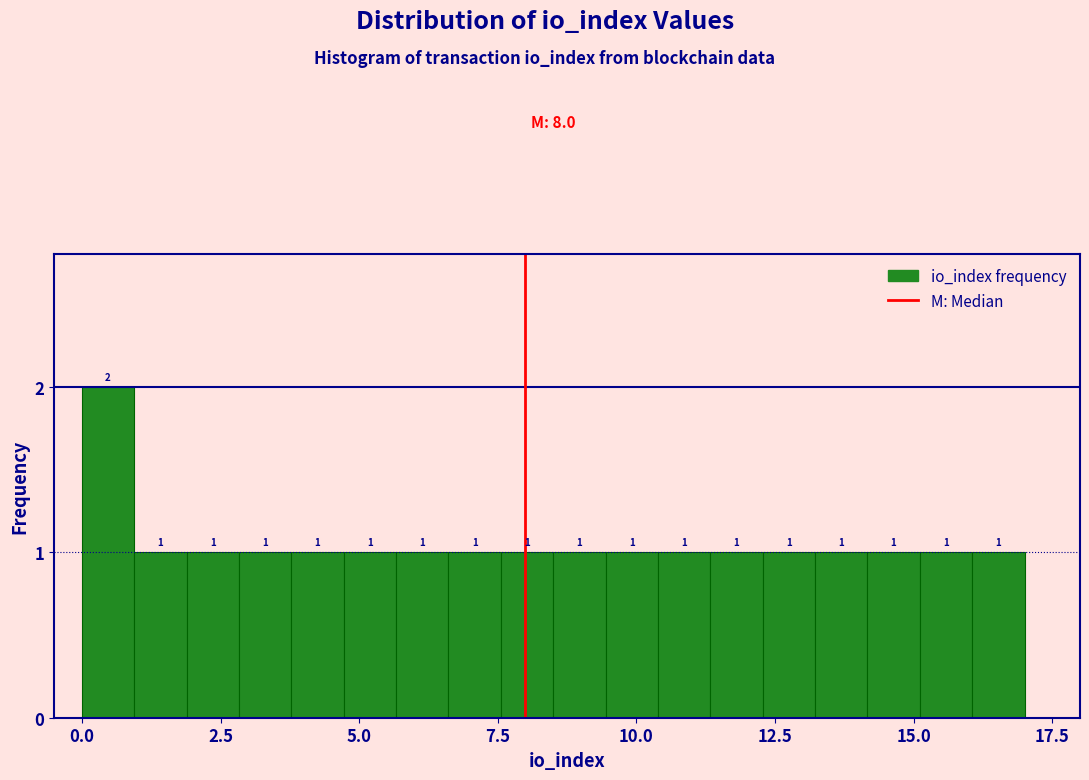

Read against the x-axis, roughly where is the centre of the tallest bar?

0.5